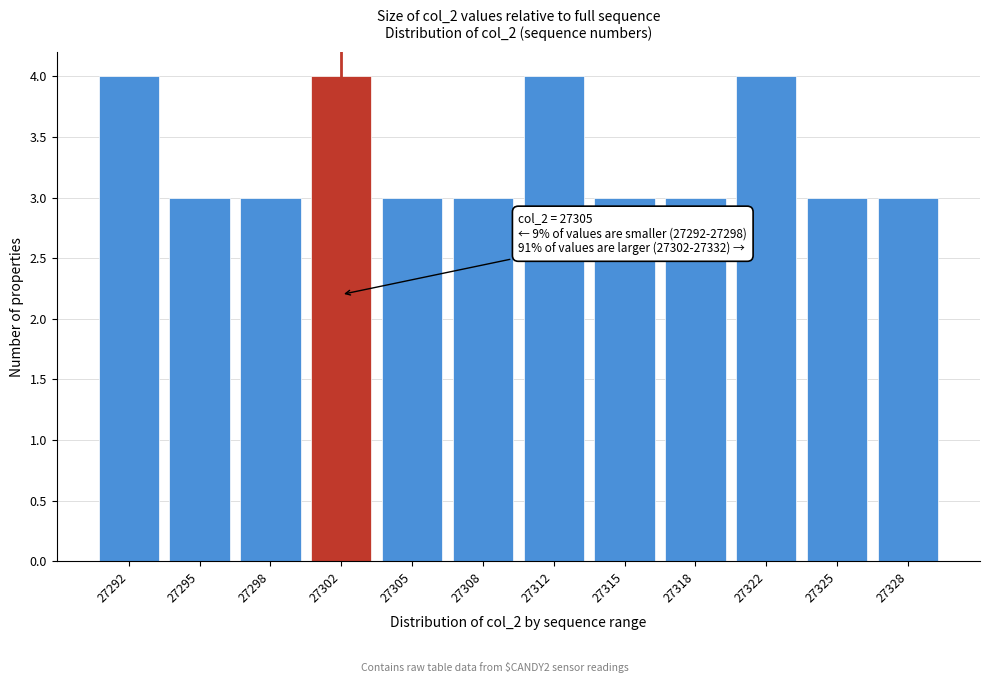

Reading left to right, extract all data points from this chart.

4	3	3	4	3	3	4	3	3	4	3	3